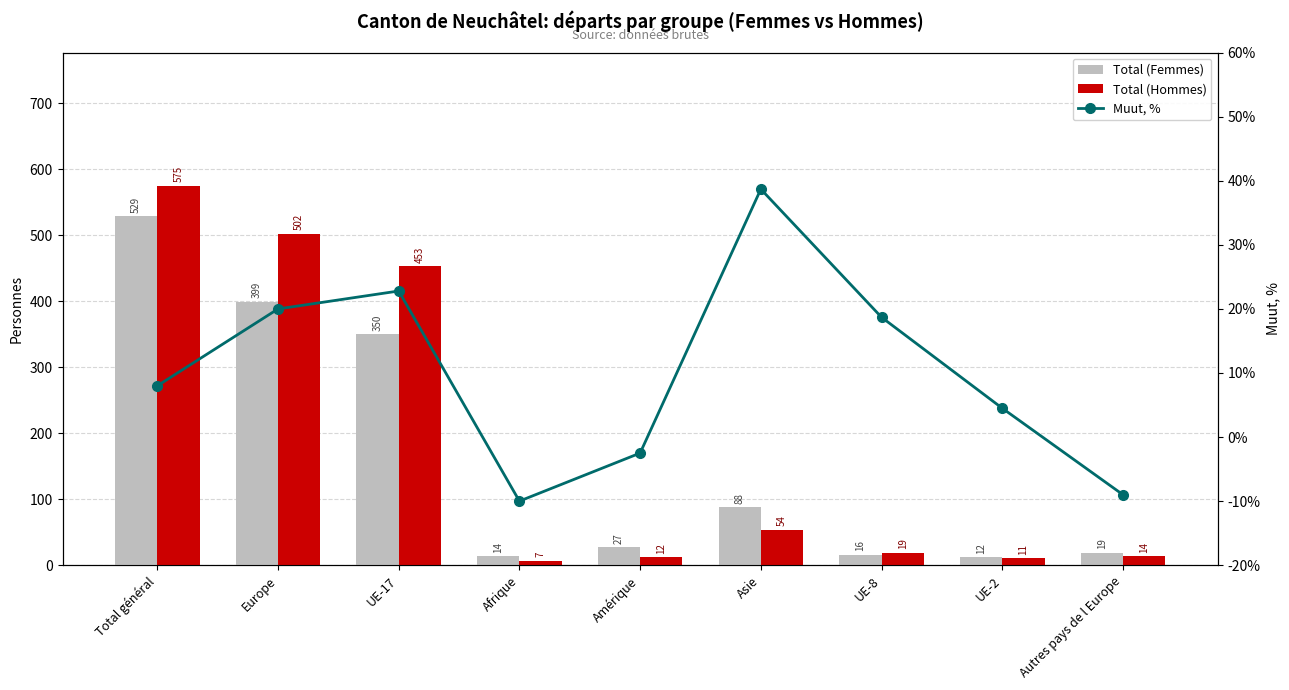

Reading right to left, list all the values displayed in this chart.

Total (Femmes): 19.0	12.0	16.0	88.0	27.0	14.0	350.0	399.0	529.0
Total (Hommes): 14.0	11.0	19.0	54.0	12.0	7.0	453.0	502.0	575.0
Muut, %: -9.0	4.5	18.7	38.7	-2.5	-10.0	22.8	20.0	8.0